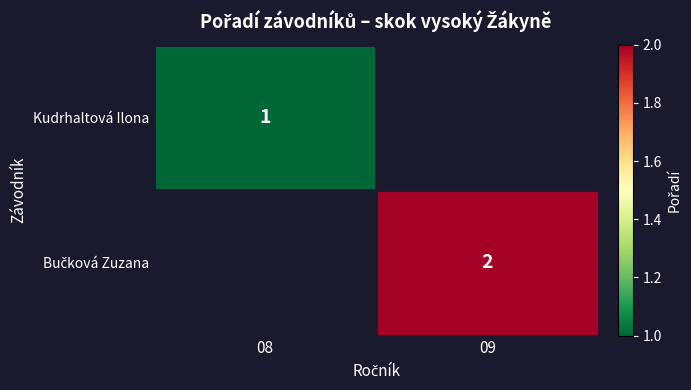

The Kudrhaltová Ilona series shows 1 at 08. True or false?

True